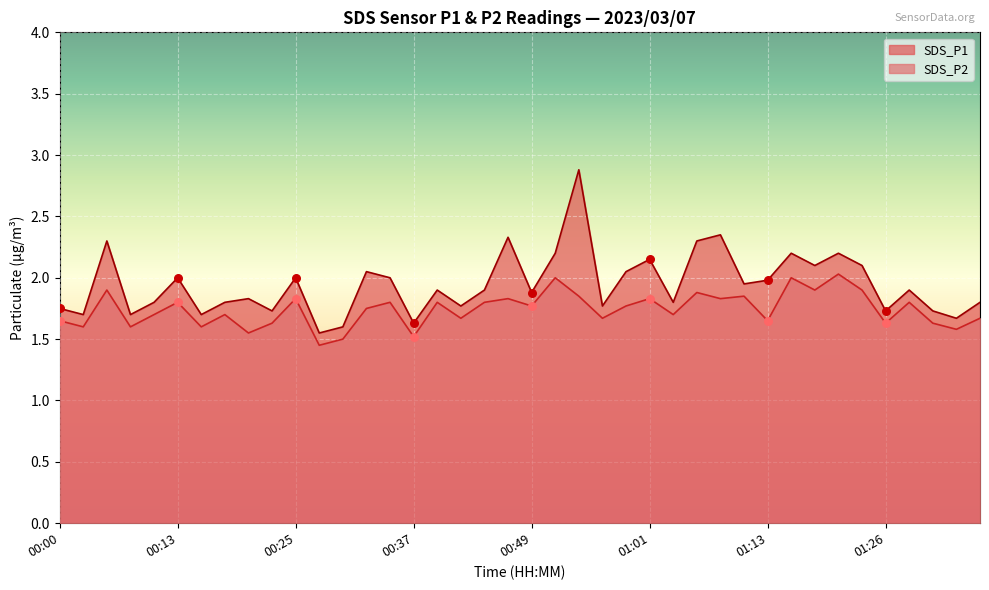

What is the total value across all series at 00:22?

3.4